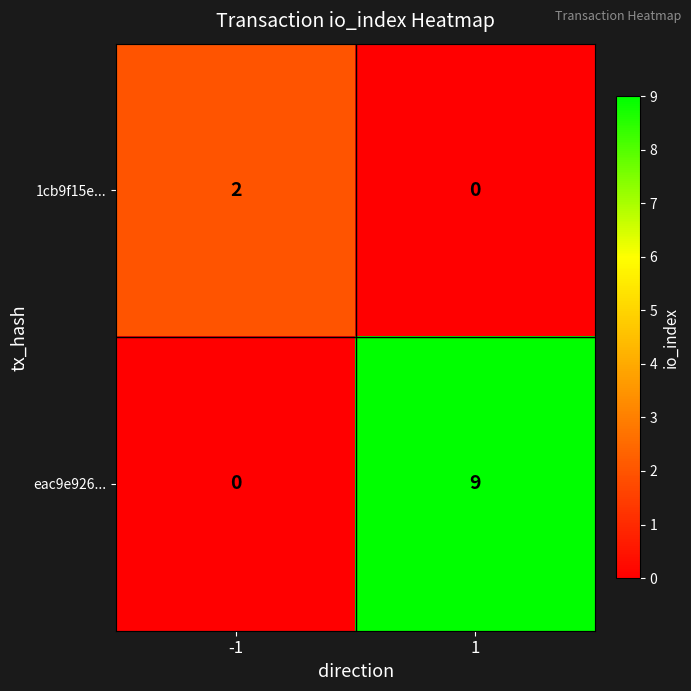

Which series has the largest range (max minus min)?

eac9e926...